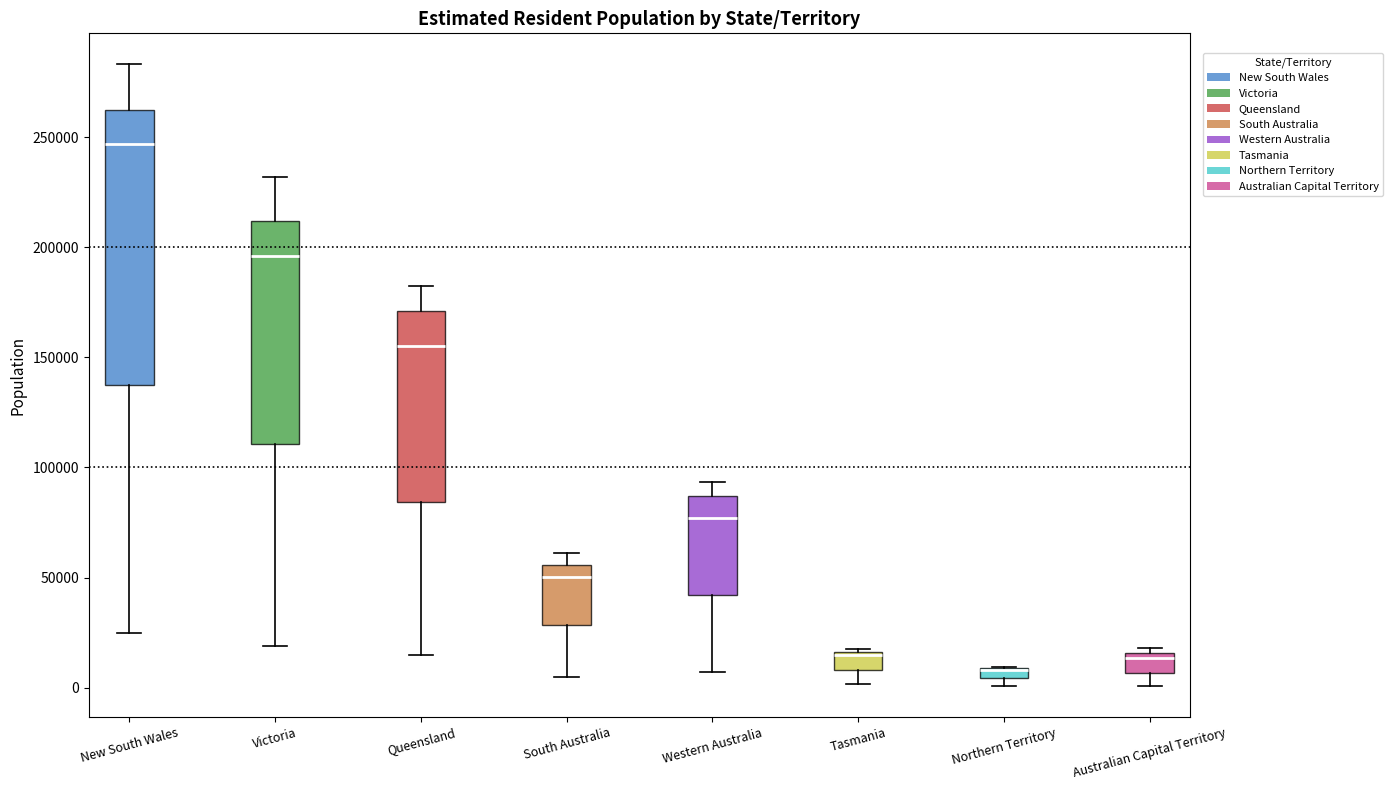

Comparing the boxes themselves (not the whiskers), which one is the tallest?

New South Wales